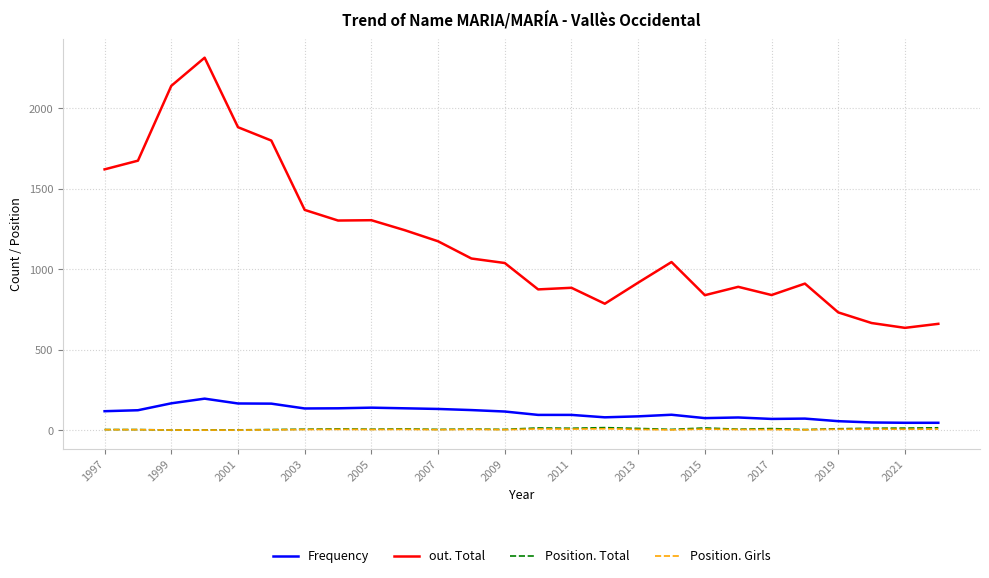

Which series has the widest spread of values?

out. Total